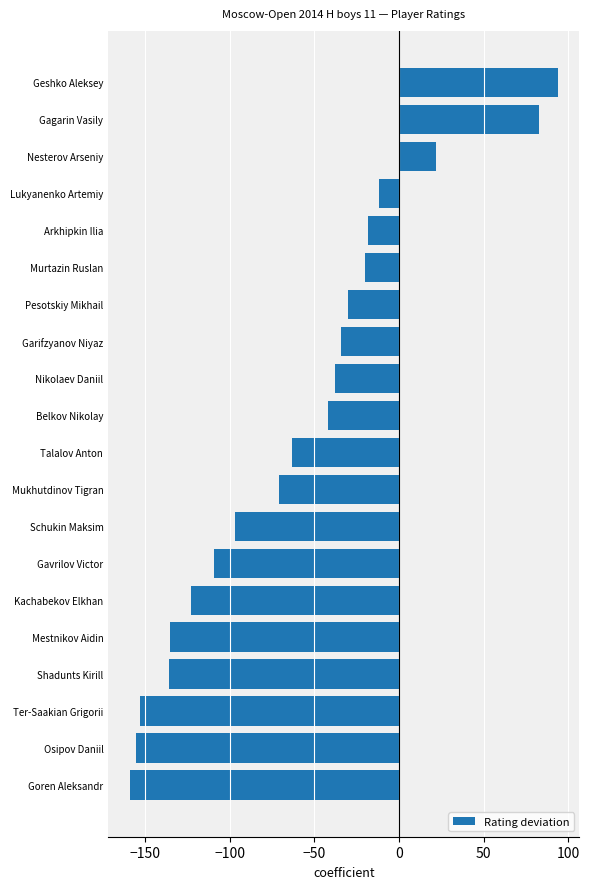

True or false: the data shows -123 at Kachabekov Elkhan.

True